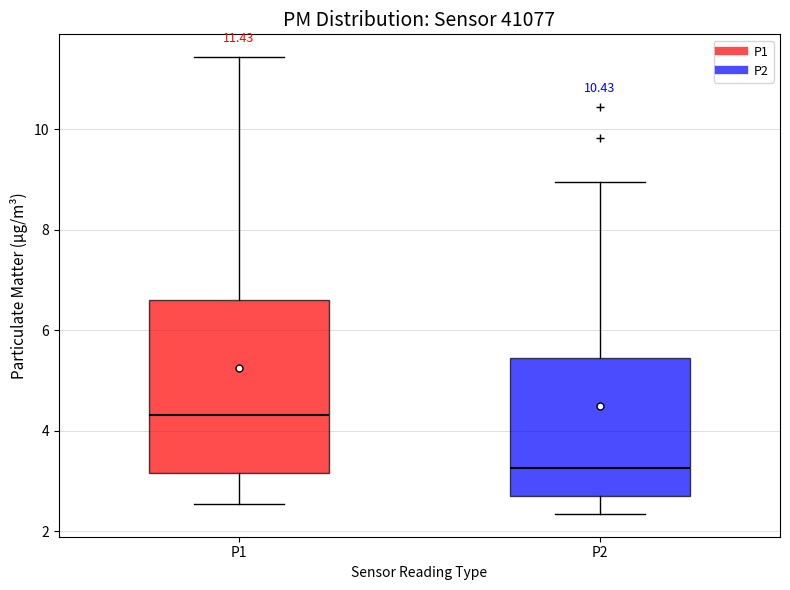

Comparing the boxes themselves (not the whiskers), which one is the tallest?

P1